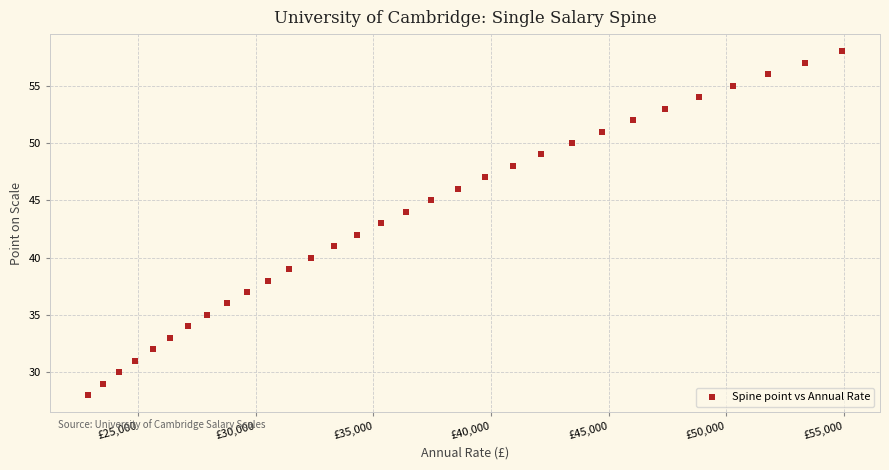

What is the range of Y values (max minus min)?

30